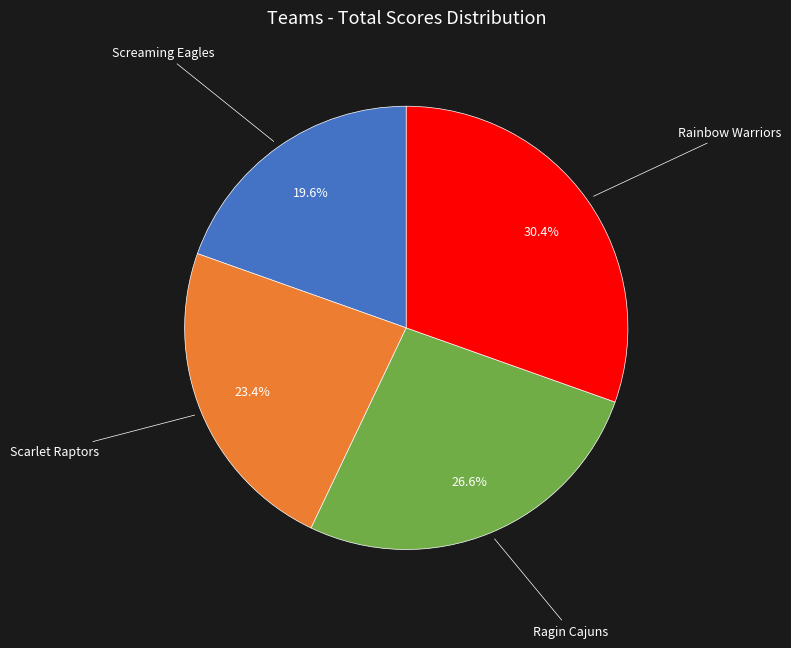

To the nearest percent, what is the difference between the Rainbow Warriors and Scarlet Raptors slice percentages?

7%